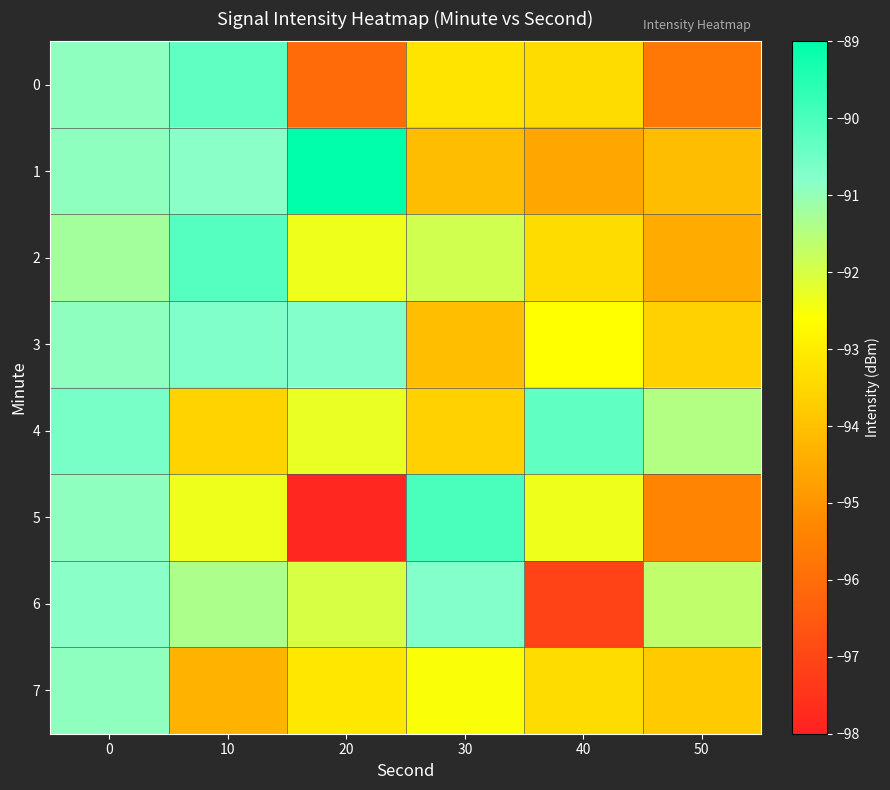

Reading right to left, what are all the values shown in this chart?

0: 50=-95.7	40=-93.4	30=-93.2	20=-96.1	10=-90.3	0=-90.9
1: 50=-94.1	40=-94.6	30=-94.1	20=-89.0	10=-90.8	0=-90.9
2: 50=-94.5	40=-93.4	30=-91.9	20=-92.3	10=-90.2	0=-91.2
3: 50=-93.6	40=-92.6	30=-94.1	20=-90.7	10=-90.7	0=-90.9
4: 50=-91.5	40=-90.3	30=-93.6	20=-92.3	10=-93.6	0=-90.6
5: 50=-95.4	40=-92.4	30=-90.0	20=-97.8	10=-92.4	0=-90.9
6: 50=-91.6	40=-97.1	30=-90.8	20=-92.0	10=-91.4	0=-90.9
7: 50=-93.8	40=-93.4	30=-92.5	20=-93.1	10=-94.3	0=-90.9